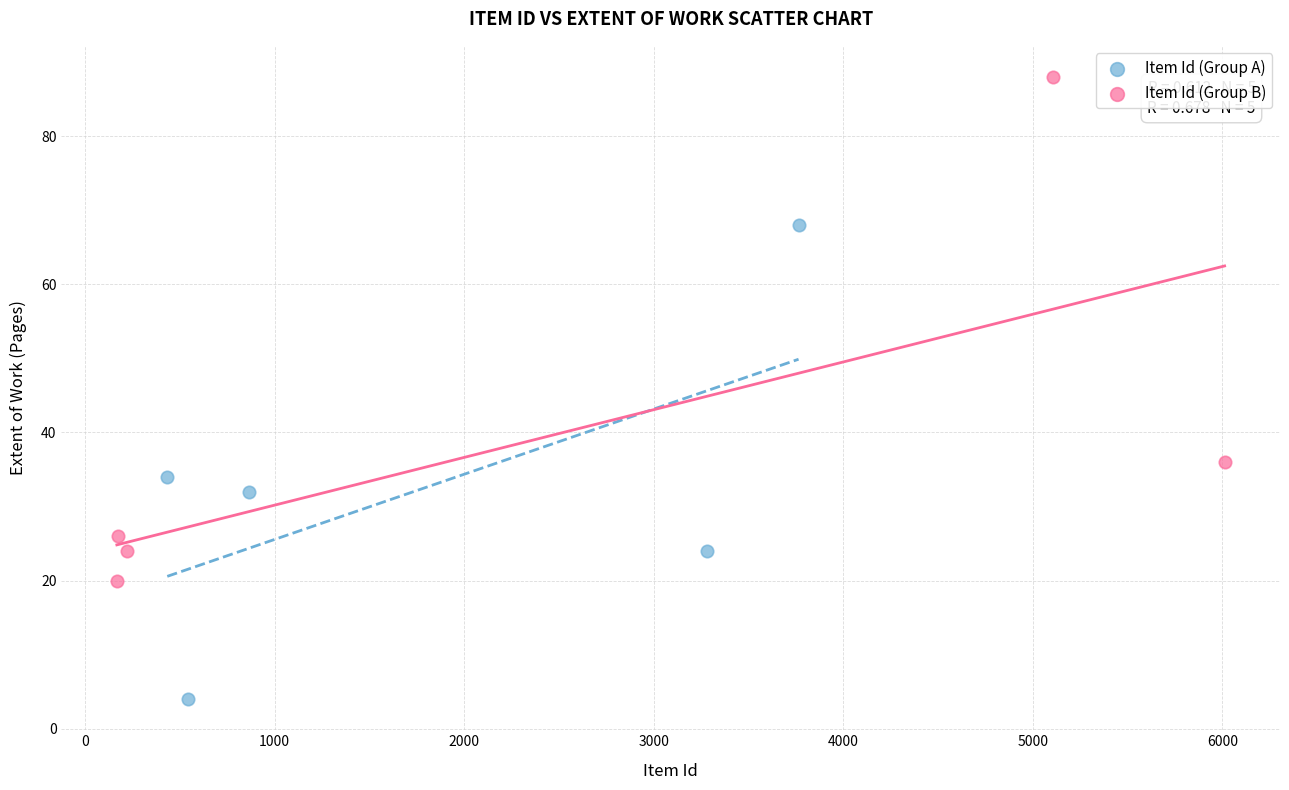

Which series contains the lowest Y value?

Item Id (Group A)